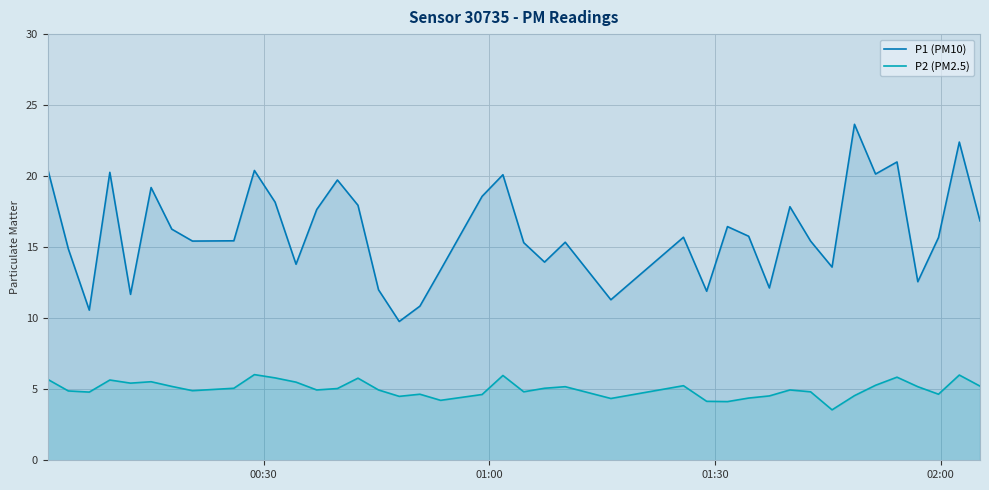

List the series in order of their overall mean, lowest first.

P2 (PM2.5), P1 (PM10)